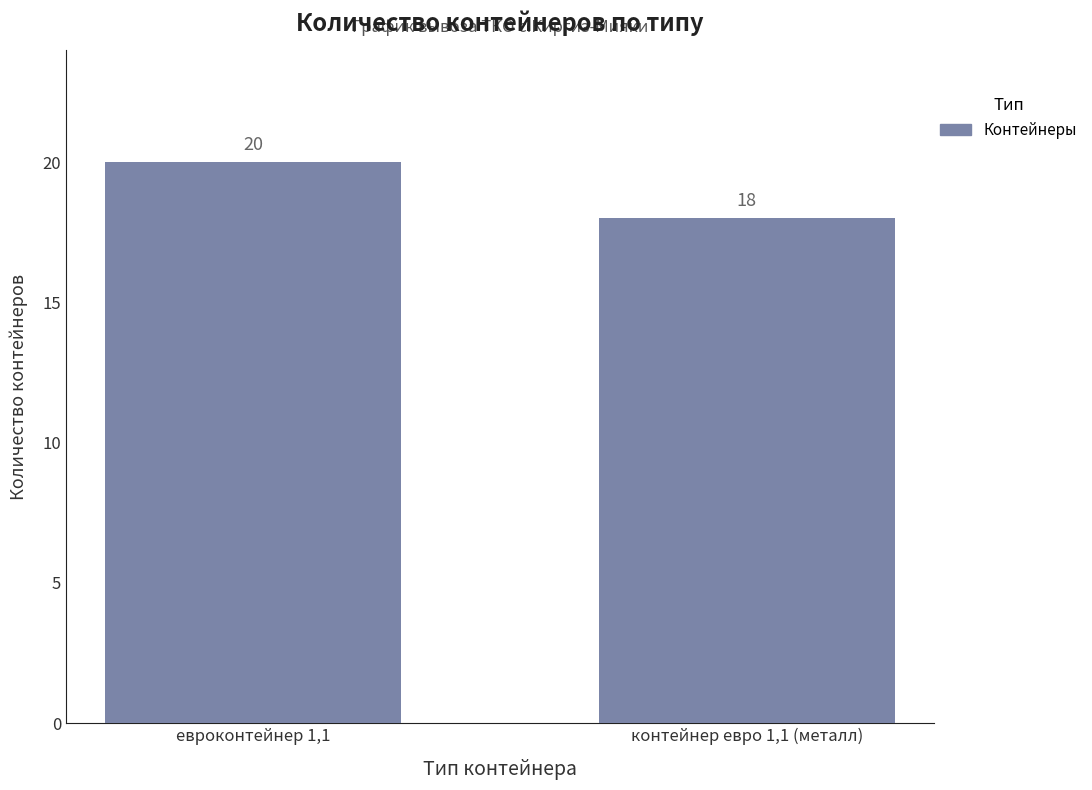

What is the average value?

19